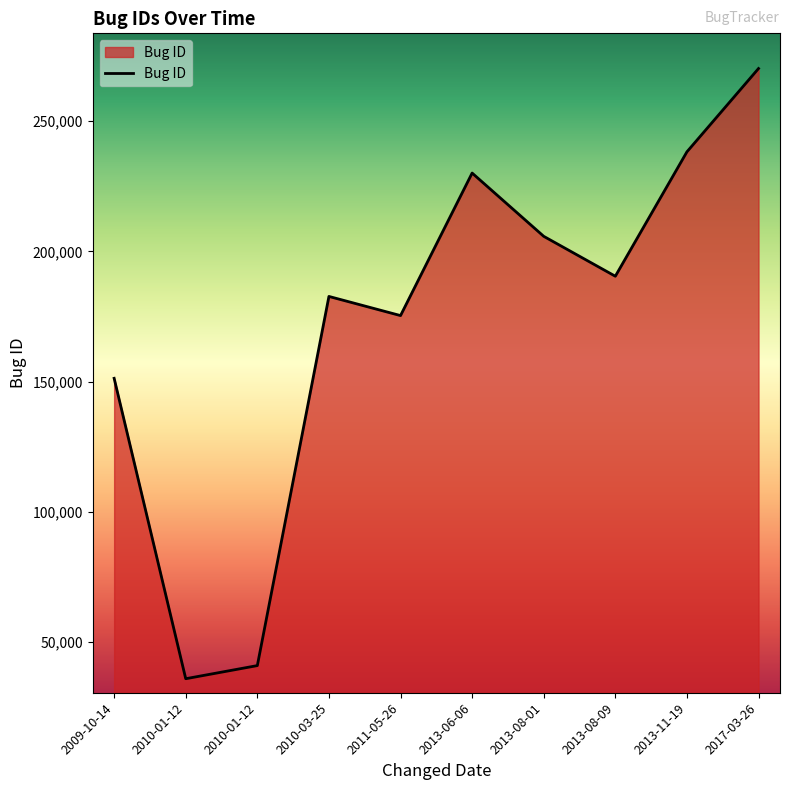

Does the chart have visible grid lines?

No